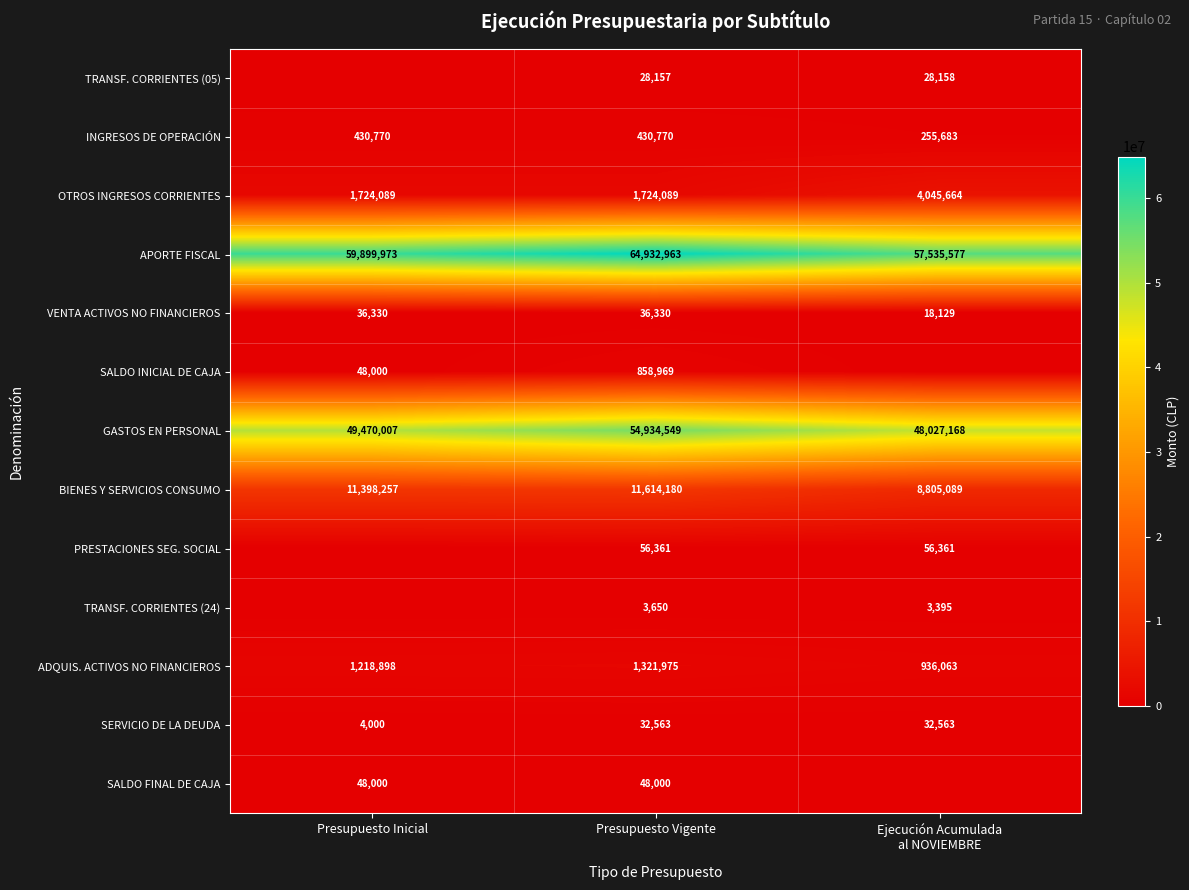

At Presupuesto Vigente, list the series in order from smallest to largest.

TRANSF. CORRIENTES (24), TRANSF. CORRIENTES (05), SERVICIO DE LA DEUDA, VENTA ACTIVOS NO FINANCIEROS, SALDO FINAL DE CAJA, PRESTACIONES SEG. SOCIAL, INGRESOS DE OPERACIÓN, SALDO INICIAL DE CAJA, ADQUIS. ACTIVOS NO FINANCIEROS, OTROS INGRESOS CORRIENTES, BIENES Y SERVICIOS CONSUMO, GASTOS EN PERSONAL, APORTE FISCAL